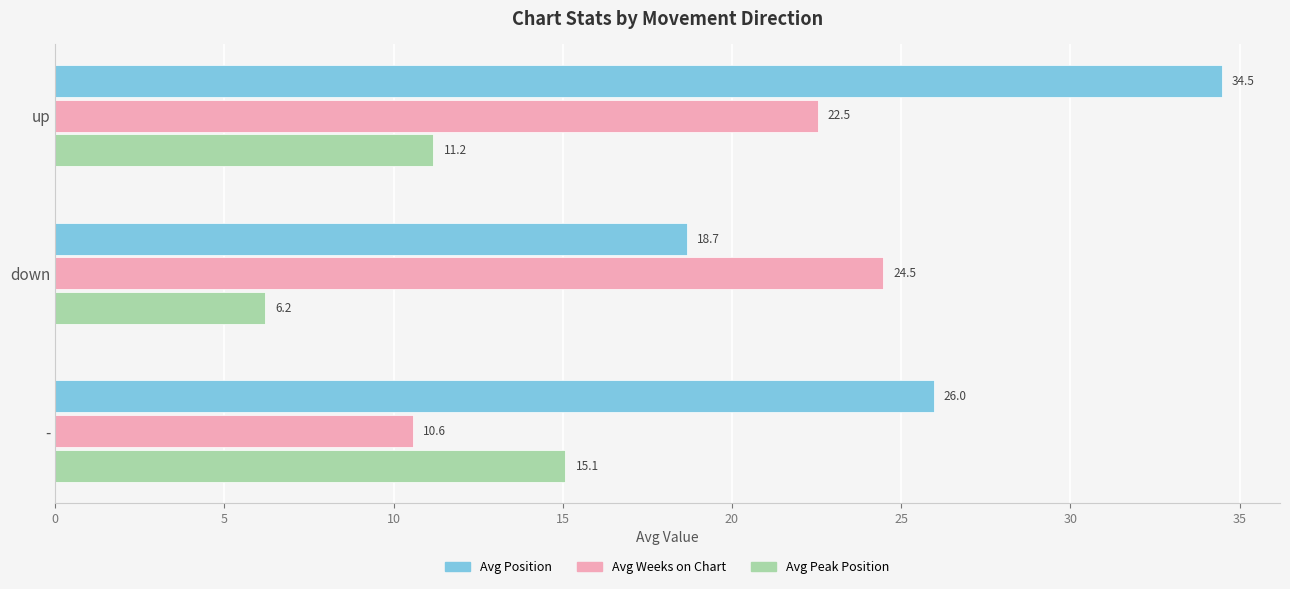

The Avg Peak Position series shows 15.1 at -. True or false?

True